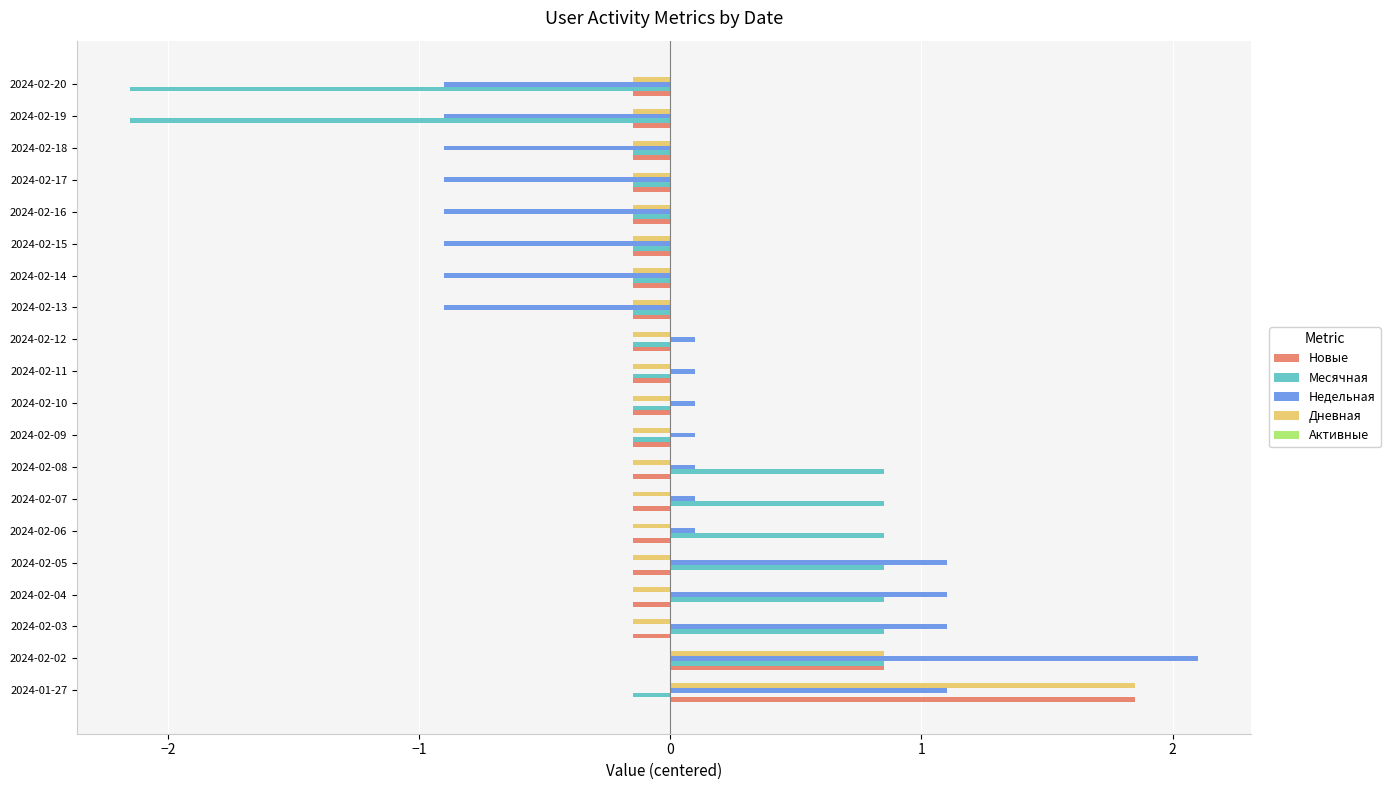

What is the difference between the maximum and minimum values in the Недельная series?

3.0